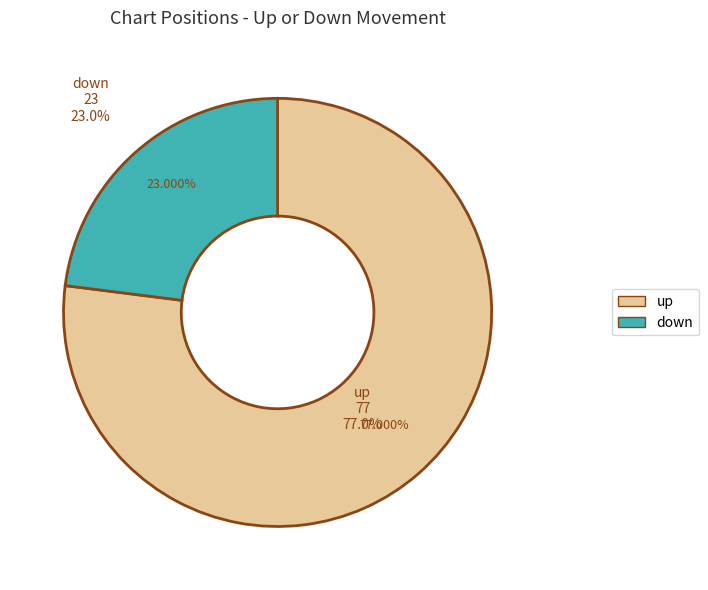

Which has a higher value, down or up?

up